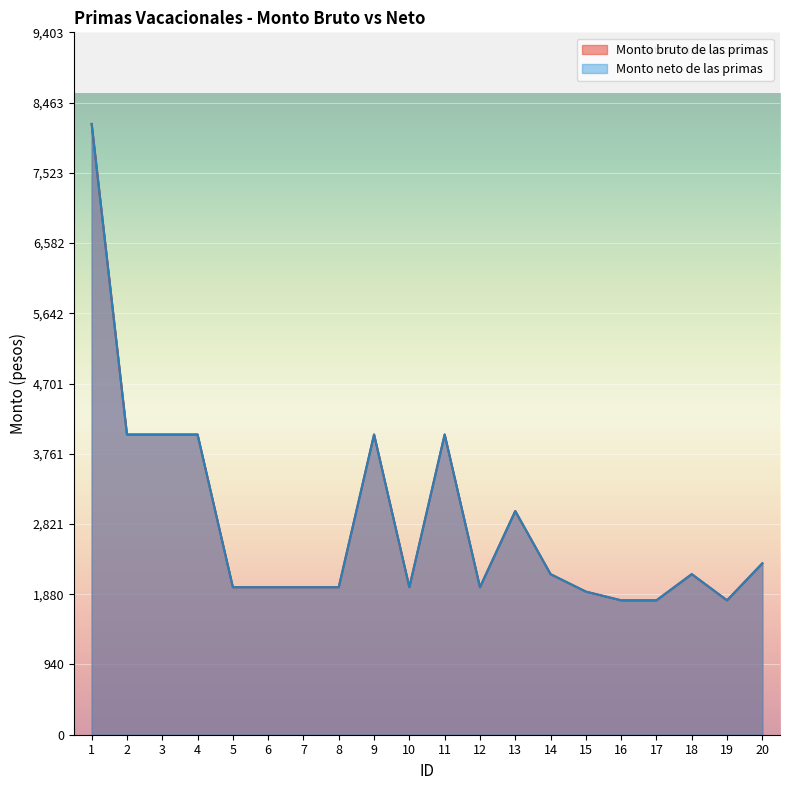

What is the lowest value of the Monto bruto de las primas series?

1799.1